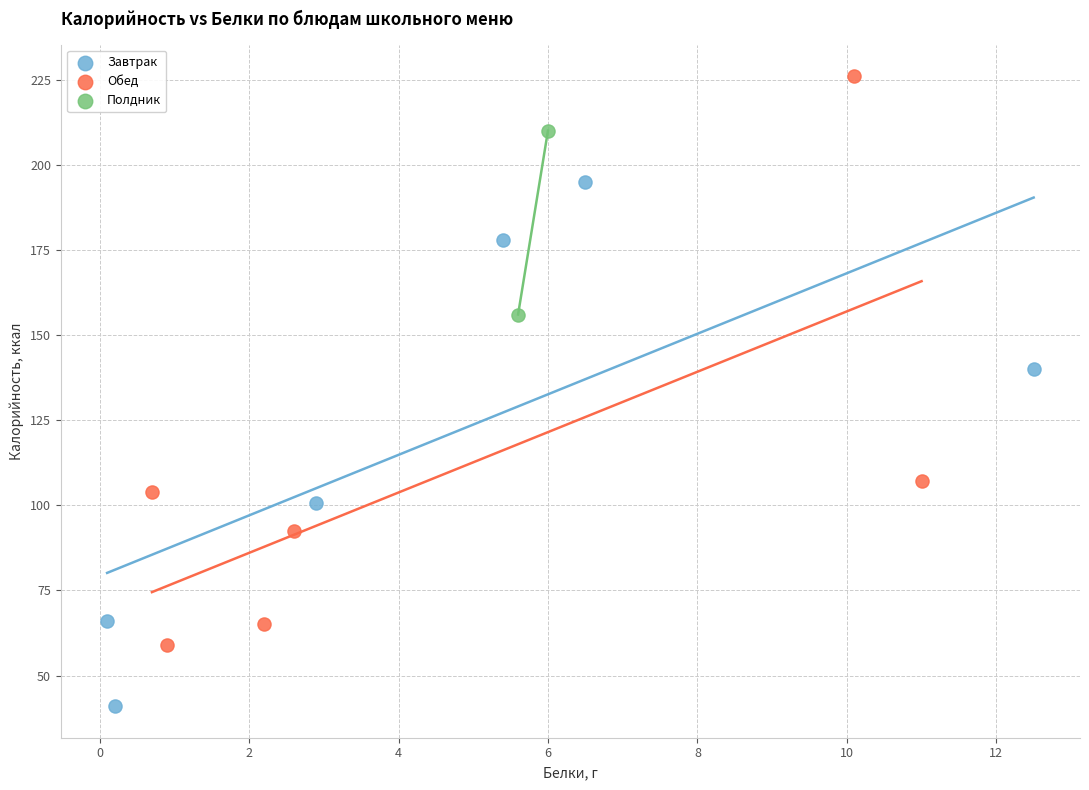

What are all the series names shown in the legend?

Завтрак, Обед, Полдник